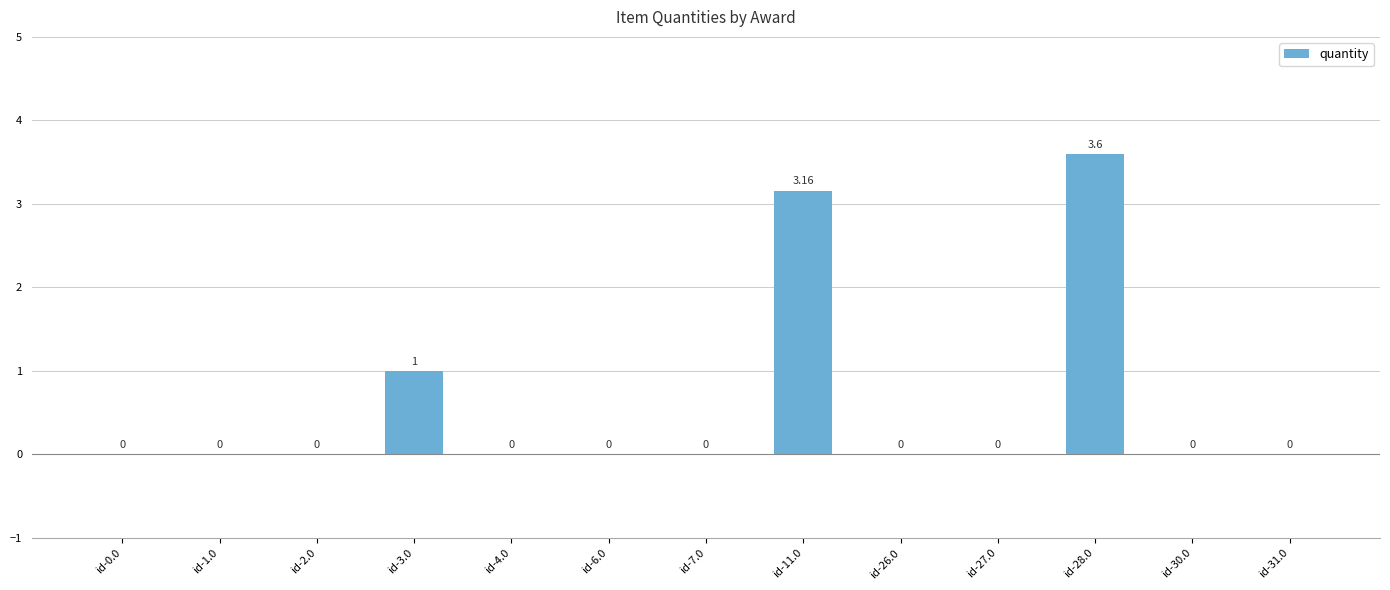

Count the number of categories in the chart.

13